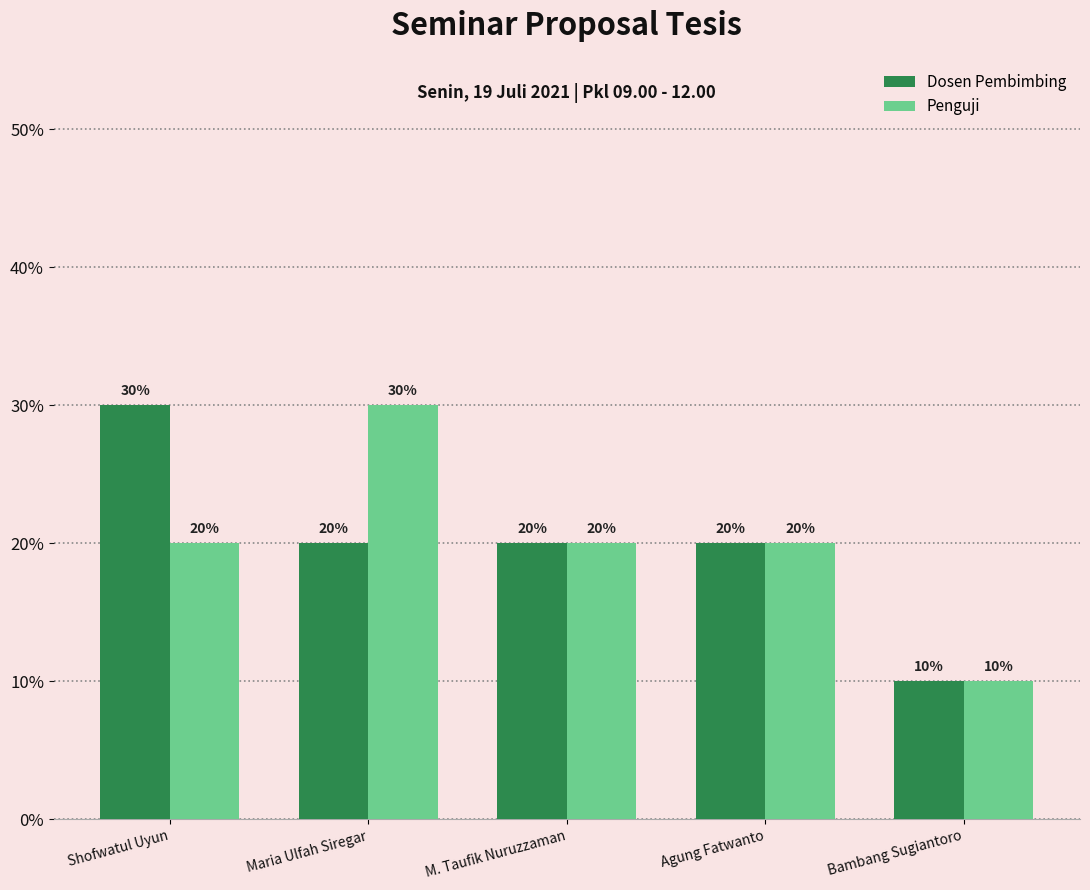

Between Maria Ulfah Siregar and Agung Fatwanto, which series saw the biggest shift?

Penguji